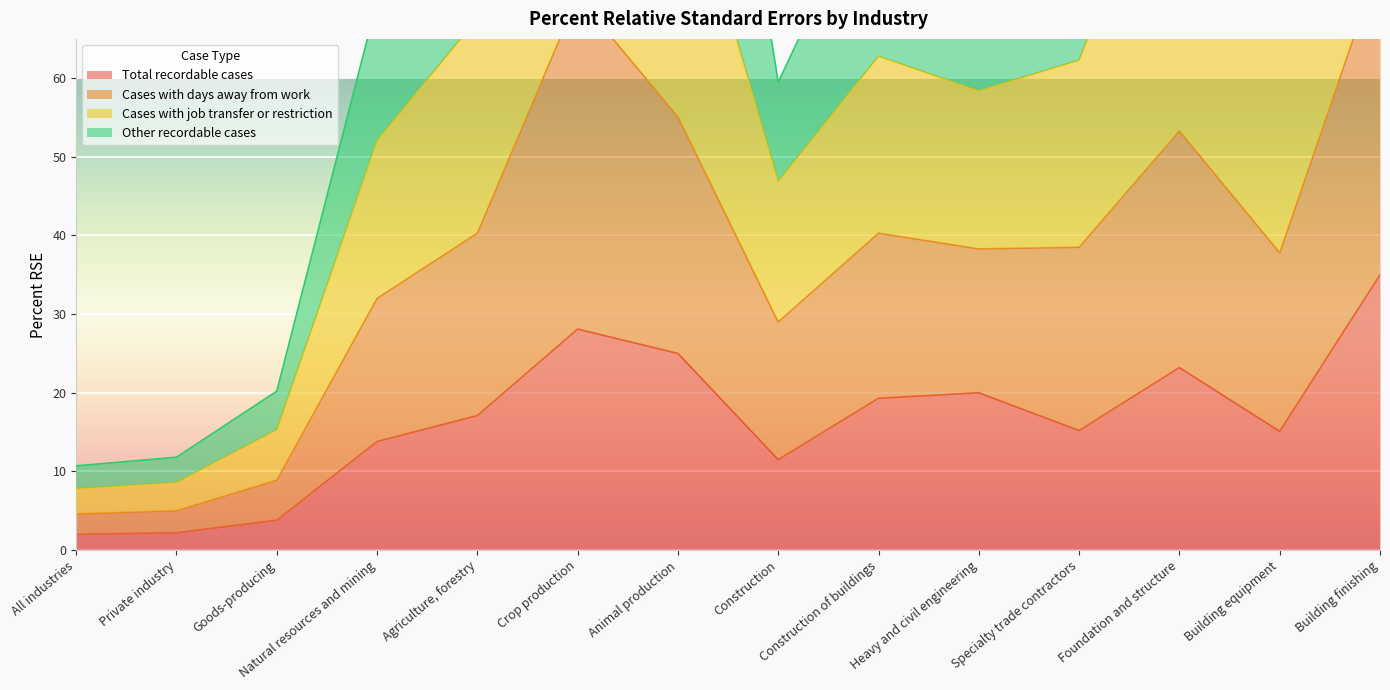

Is the value of Total recordable cases at Private industry greater than the value of Cases with days away from work at All industries?

No